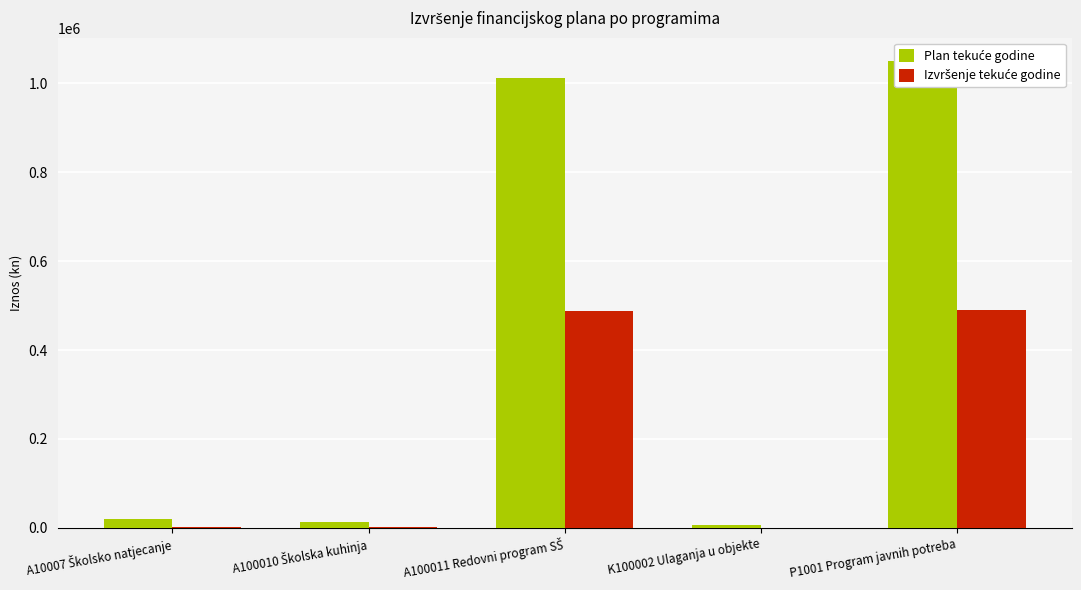

At how many categories does at least one series exceed 318966?

2